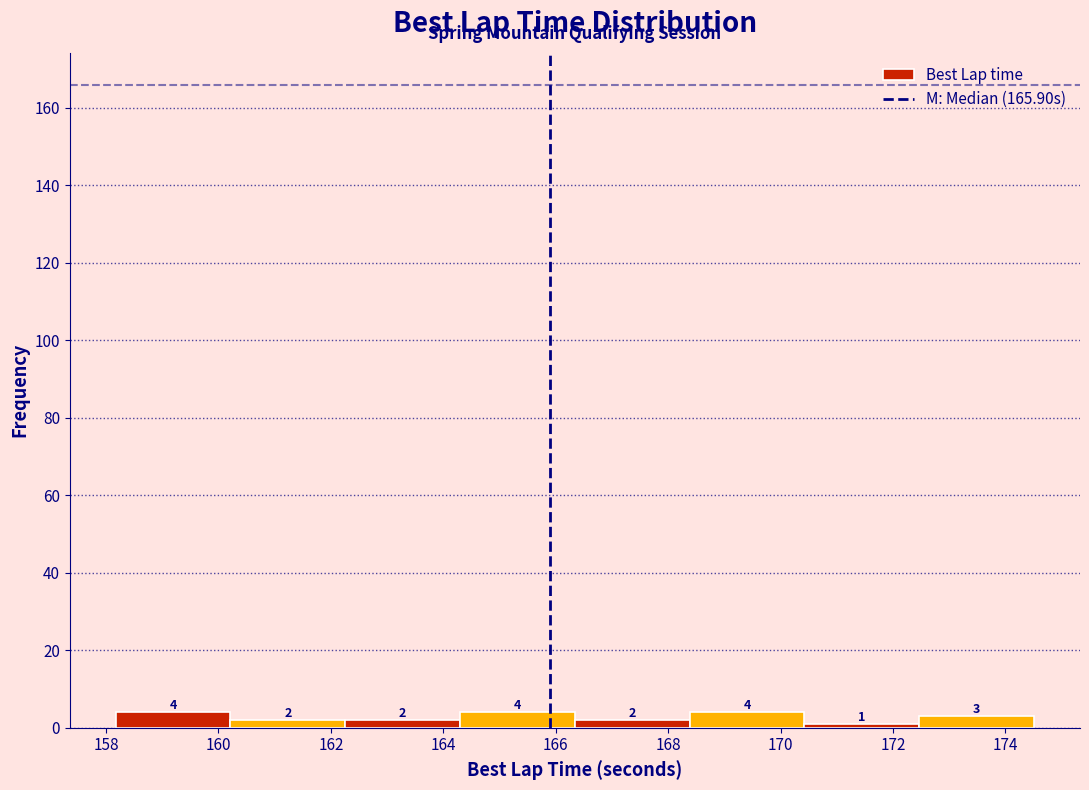

What is the height of the bar covering 172.4 to 174.6 on the x-axis? The bar edges are not printed on the chart, so give them approximately, as read against the axis.

3